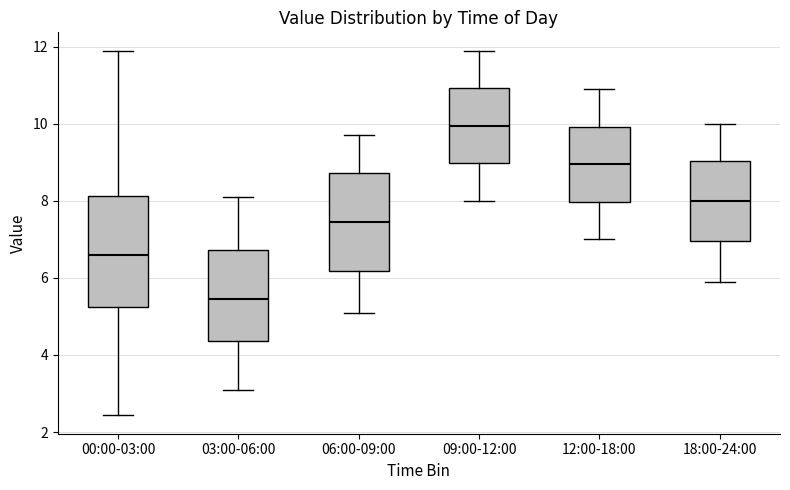

Where does the upper whisker of the box for 12:00-18:00 end on the y-axis? The values are not printed on the chart, so give them approximately, as read against the axis.

11.0